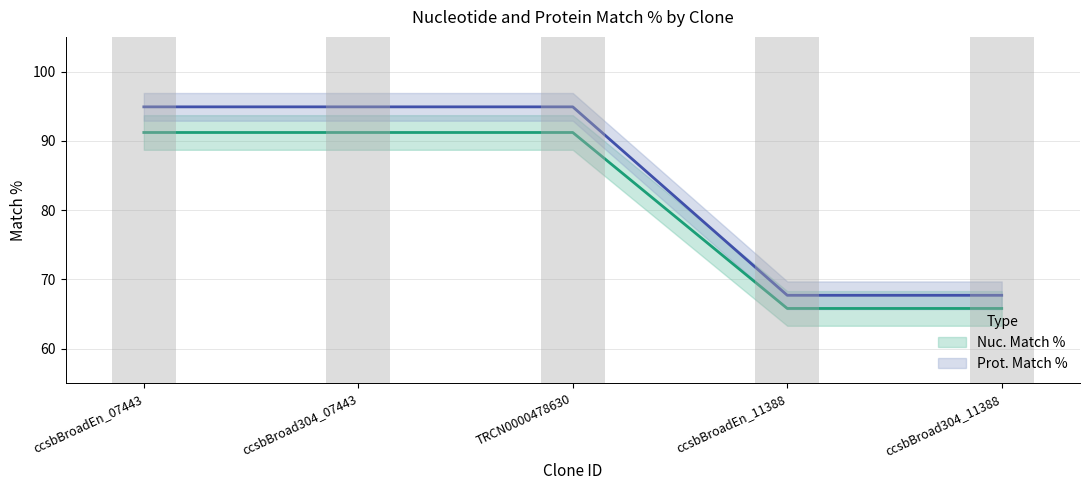

What is the difference between the second highest and minimum values in the Prot. Match % series?

27.2